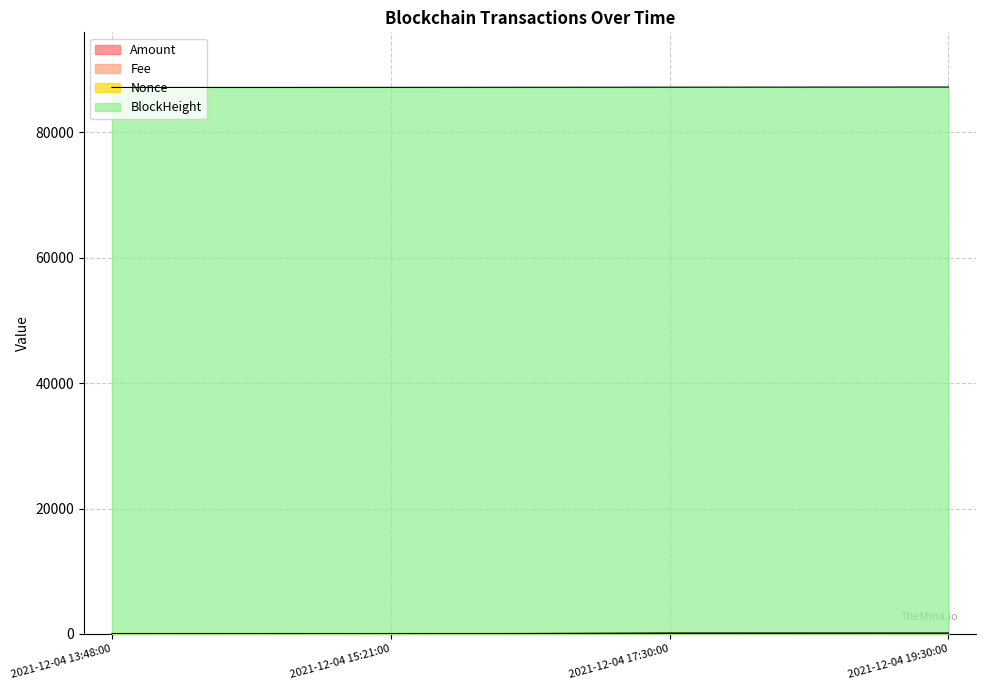

At which category does the chart reach its minimum across all series?

2021-12-04 15:21:00